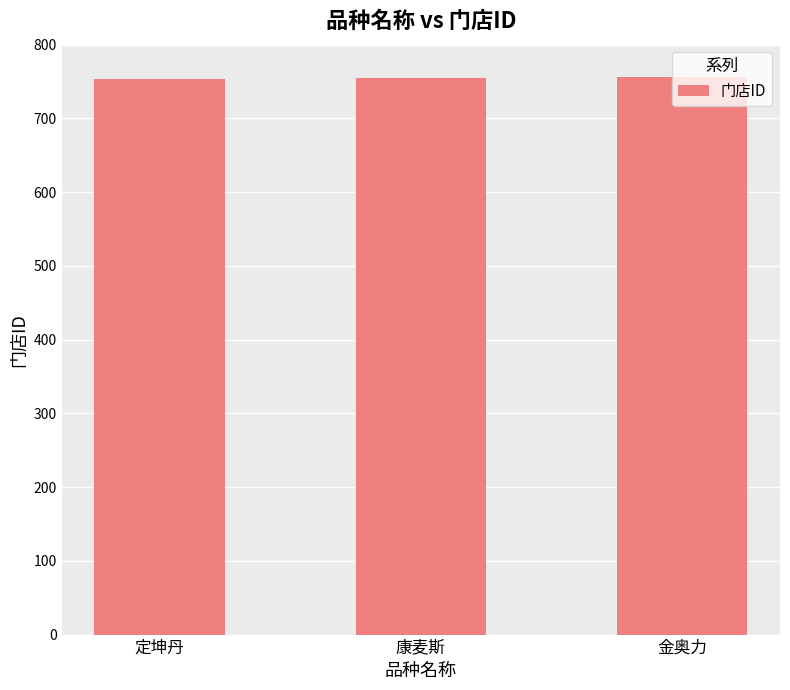

How many data points are less than 755?

1